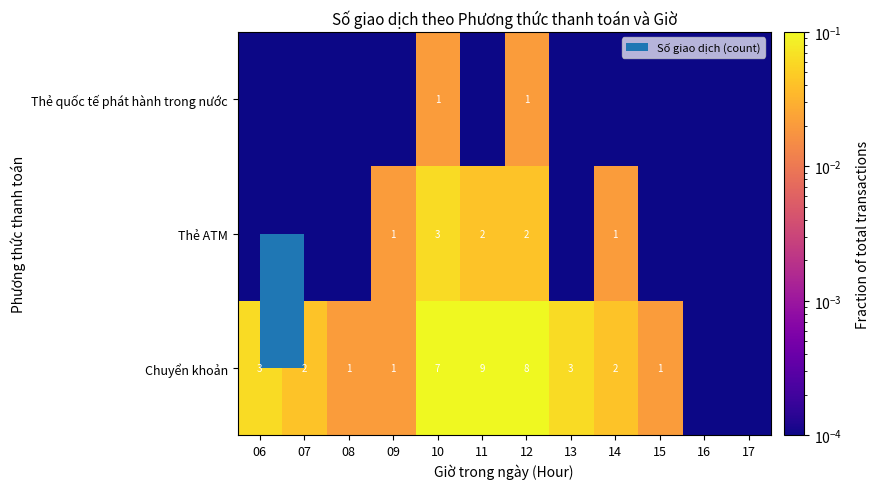

The Thẻ ATM series shows 0.4 at 09. True or false?

False